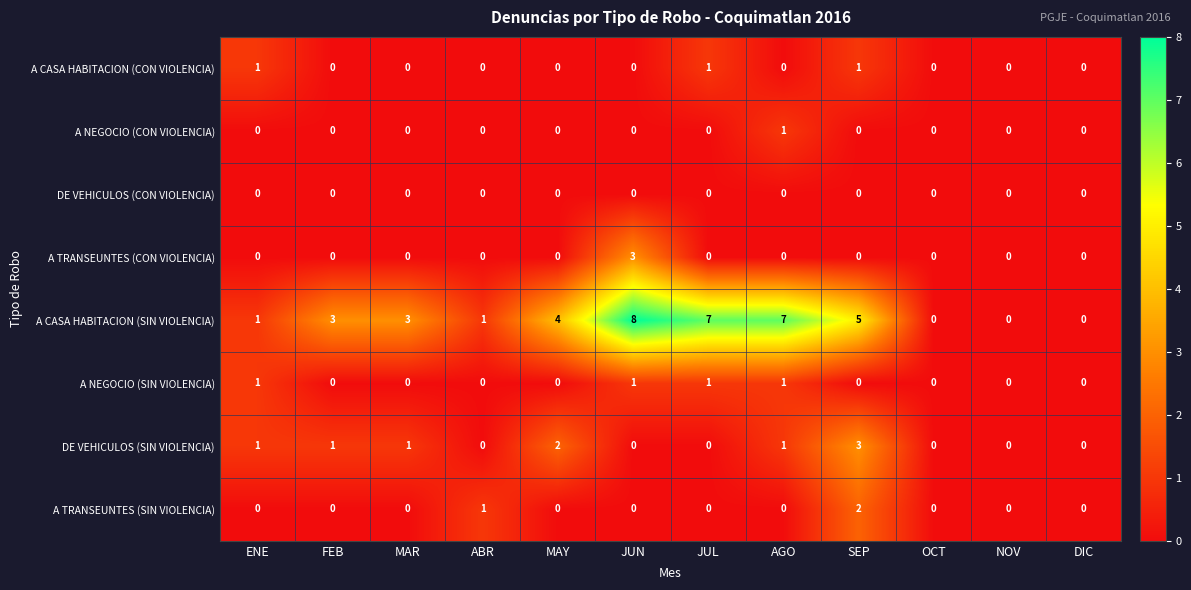

How many A CASA HABITACION (SIN VIOLENCIA) values are between 1 and 7?

8